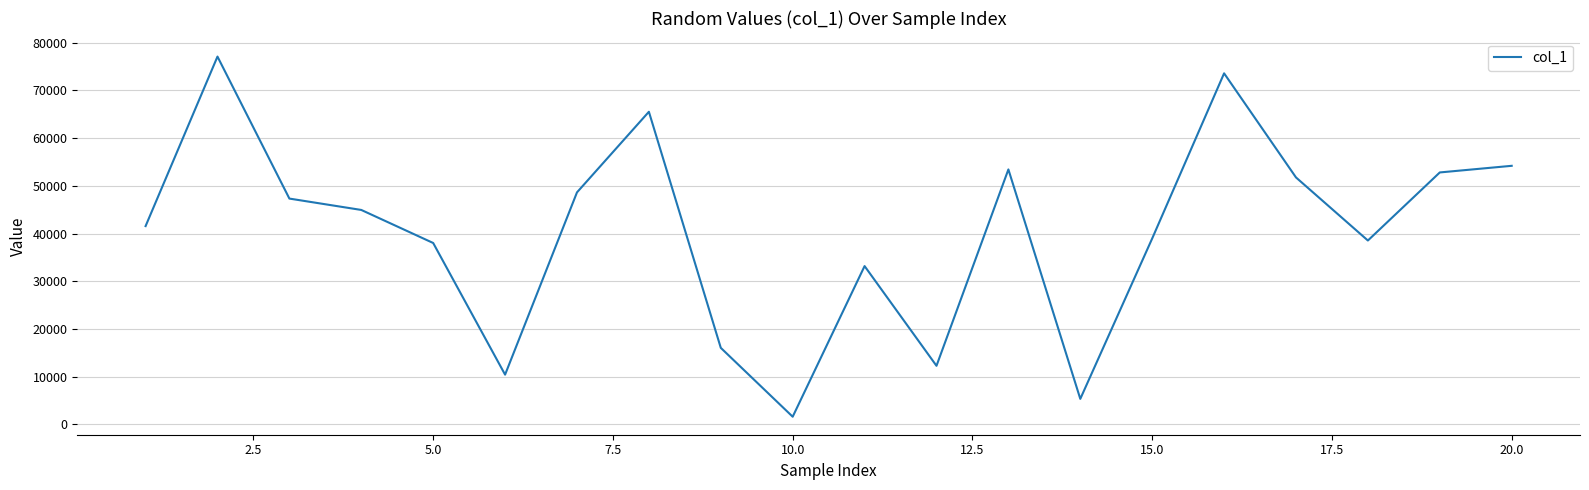

What is the maximum value shown in the chart?

77112